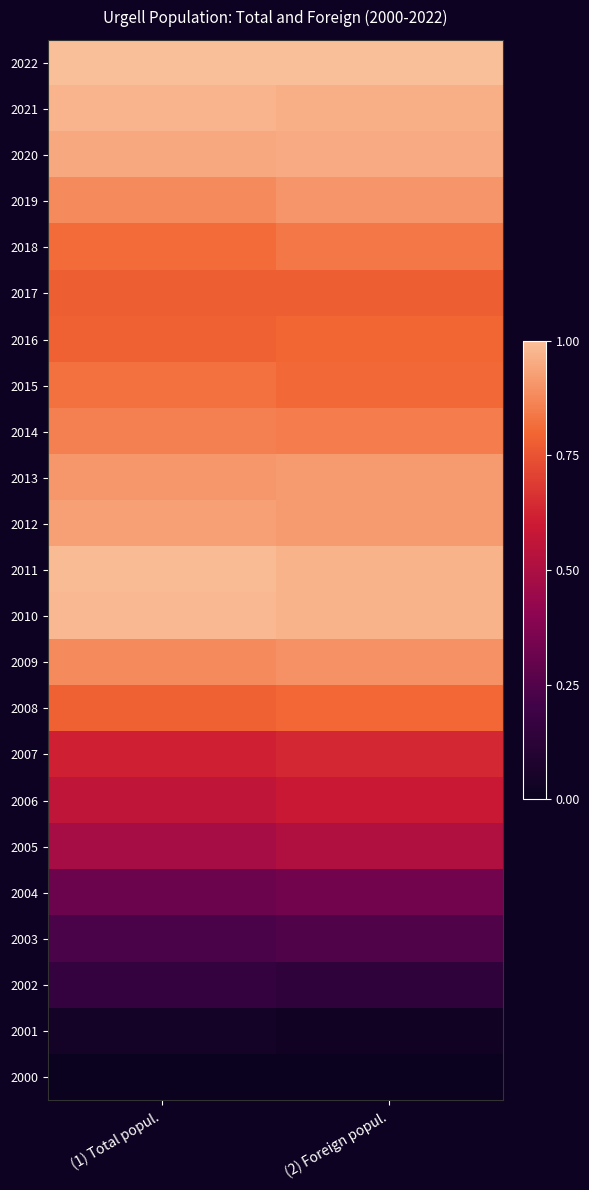

Rank the series at (1) Total popul. from lowest to highest value.

2000, 2001, 2002, 2003, 2004, 2005, 2006, 2007, 2017, 2016, 2008, 2018, 2015, 2014, 2009, 2019, 2013, 2012, 2020, 2021, 2010, 2011, 2022